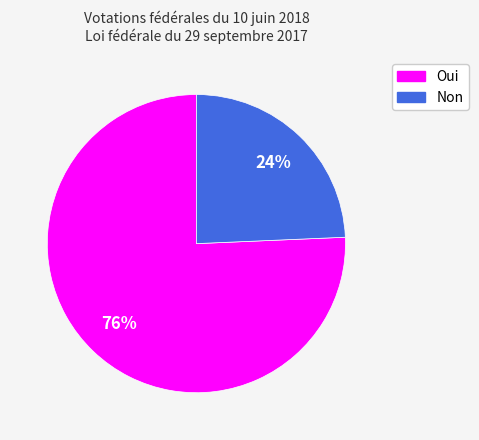

Which slice is the largest?

Oui